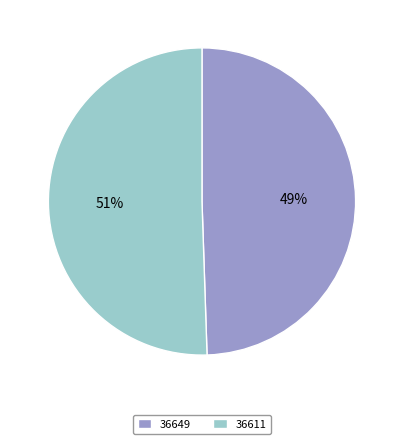

To the nearest percent, what is the combined percentage of 36611 and 36649?

100%